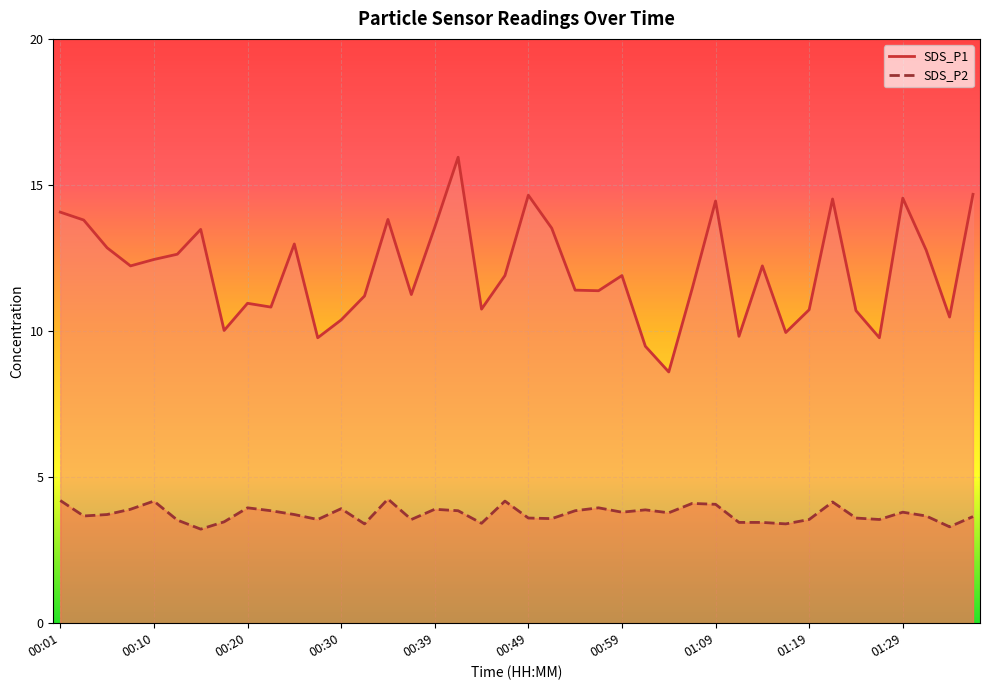

How many lines are shown in the chart?

2